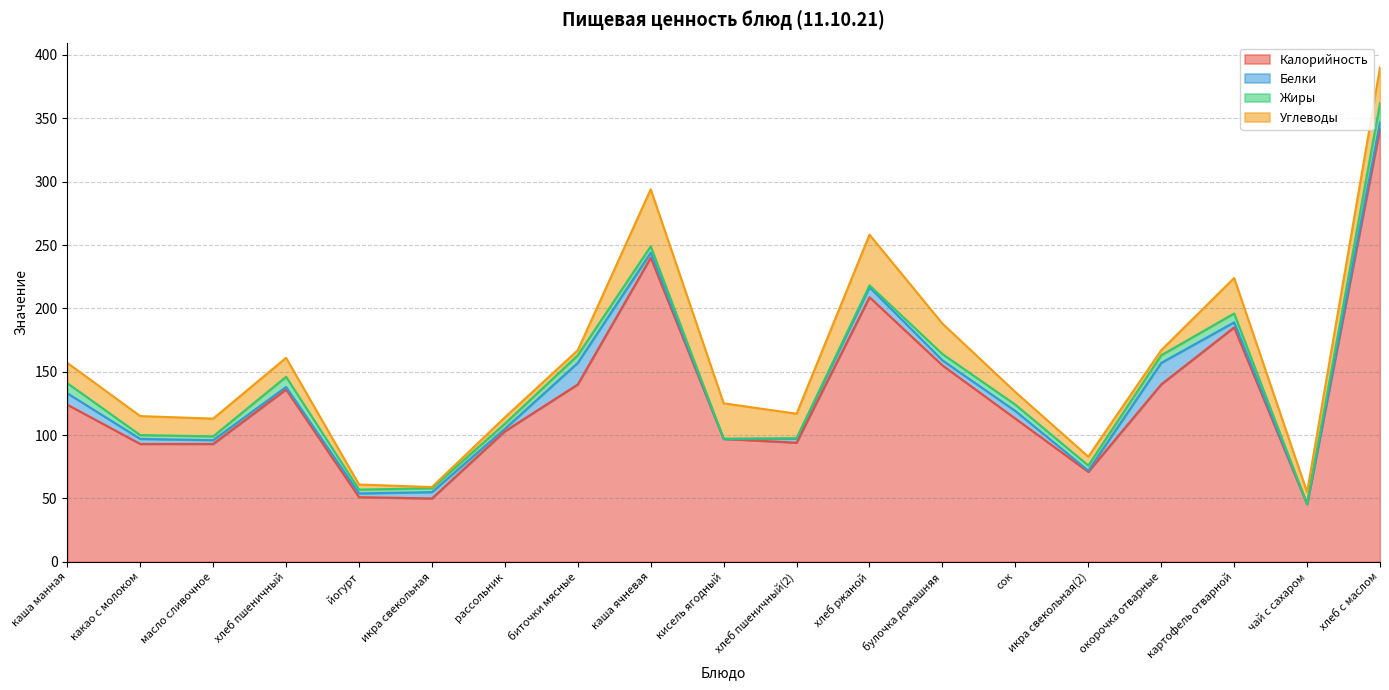

What are all the series names shown in the legend?

Калорийность, Белки, Жиры, Углеводы